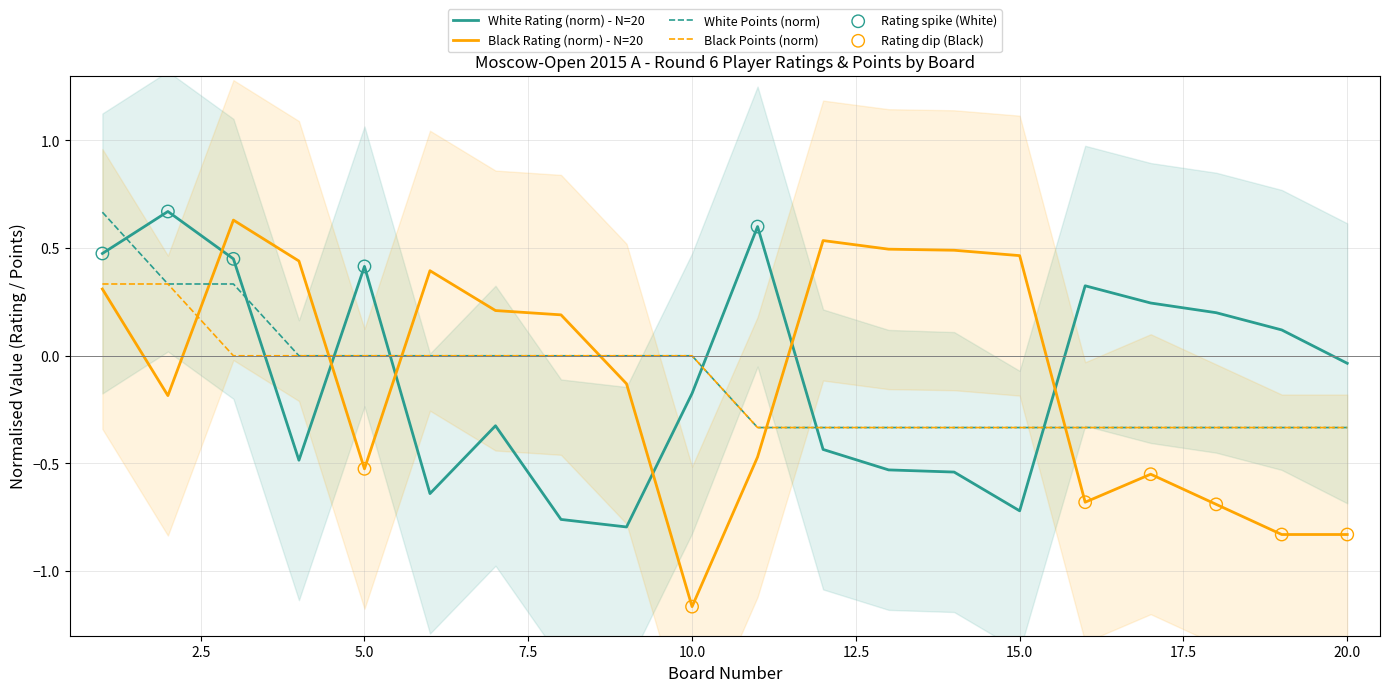

At which category is the sum across all series the highest?

1